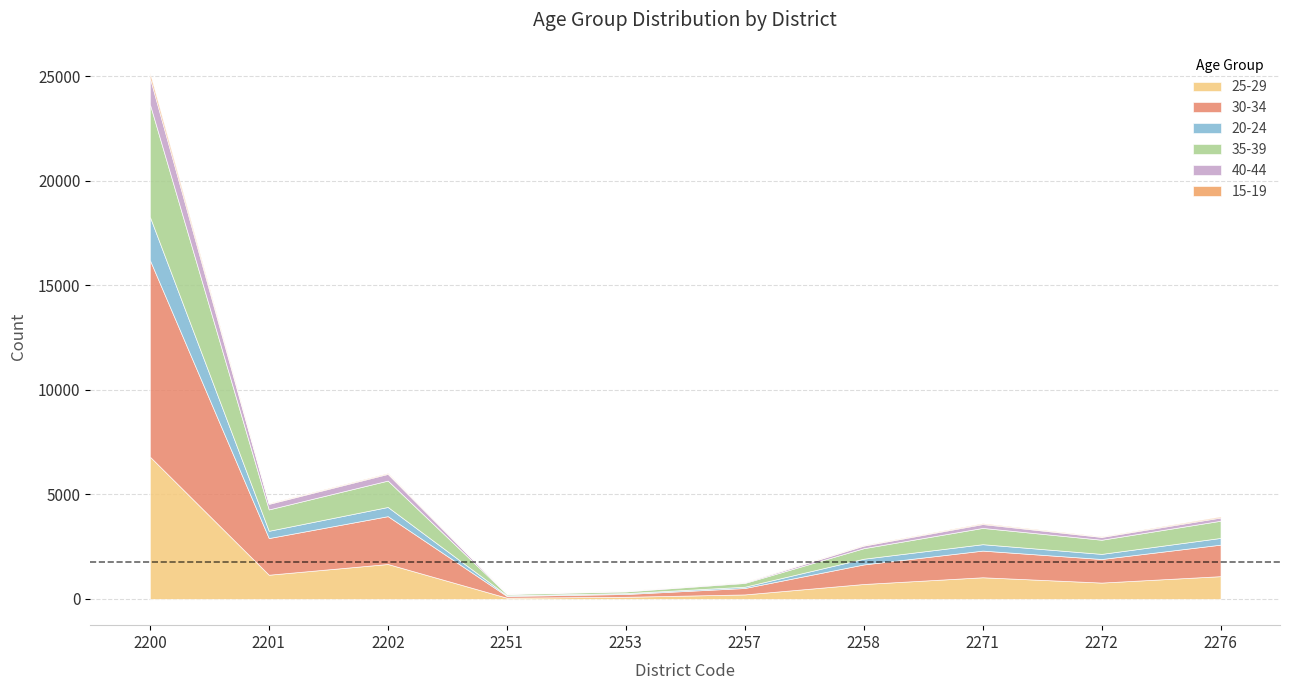

Which has a higher value, 2272 or 2253?

2272